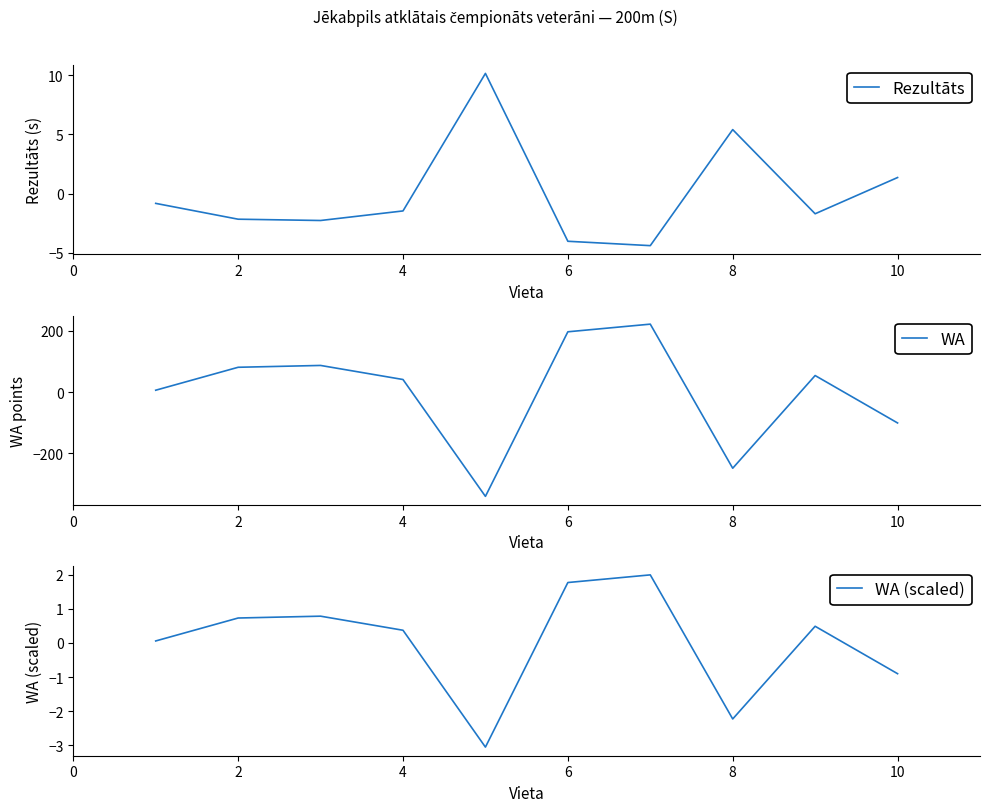

The value of Rezultāts at 6 is -1.8. True or false?

False